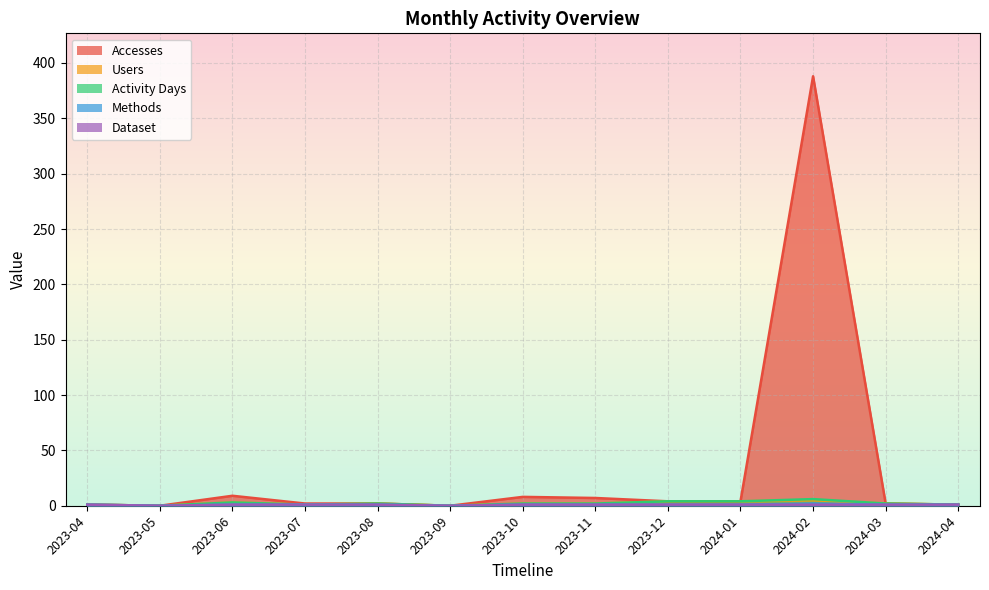

Which has a higher value, 2023-10 or 2023-07?

2023-10